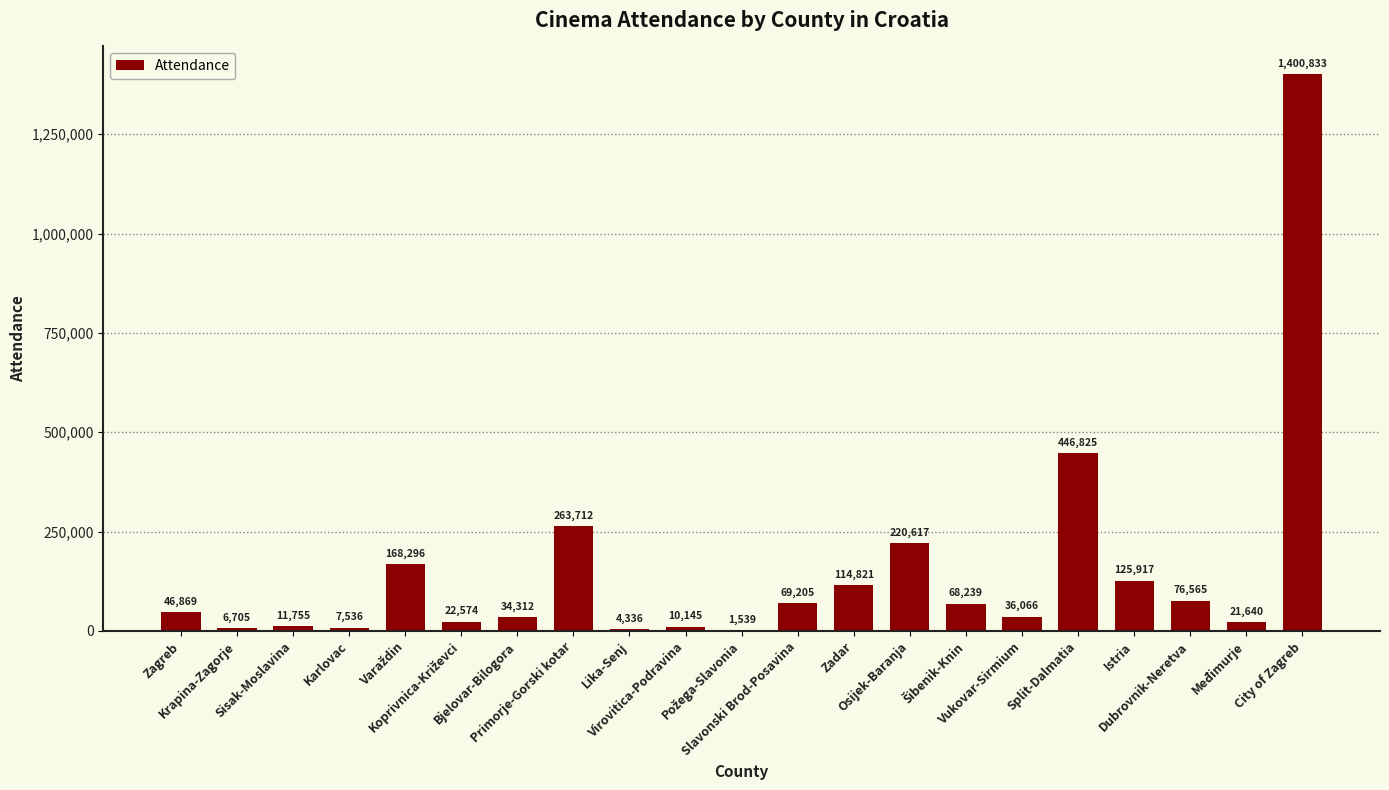

What is the greatest value displayed?

1400833